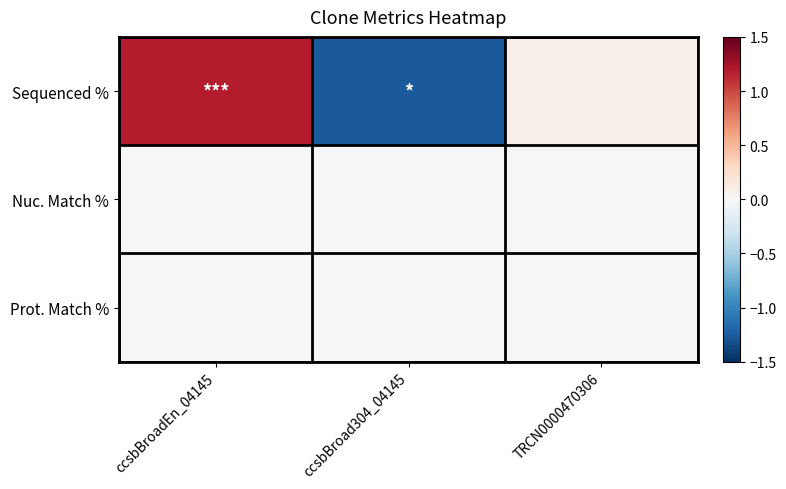

Reading left to right, list all the values displayed in this chart.

Sequenced %: ccsbBroadEn_04145=1.2	ccsbBroad304_04145=-1.3	TRCN0000470306=0.1
Nuc. Match %: ccsbBroadEn_04145=0.0	ccsbBroad304_04145=0.0	TRCN0000470306=0.0
Prot. Match %: ccsbBroadEn_04145=0.0	ccsbBroad304_04145=0.0	TRCN0000470306=0.0